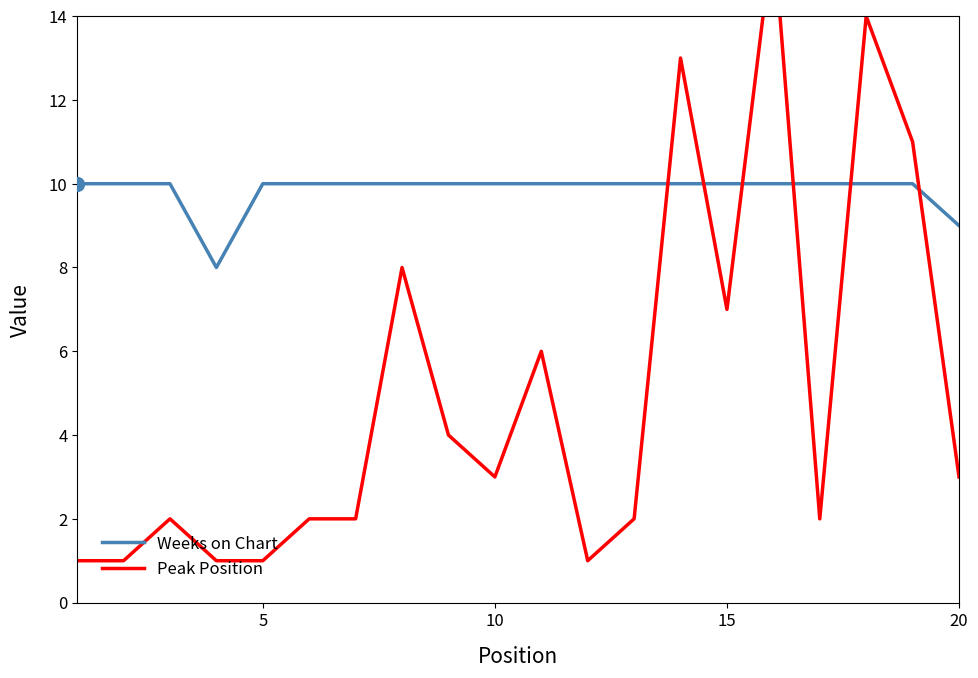

At how many categories does at least one series exceed 3?

20